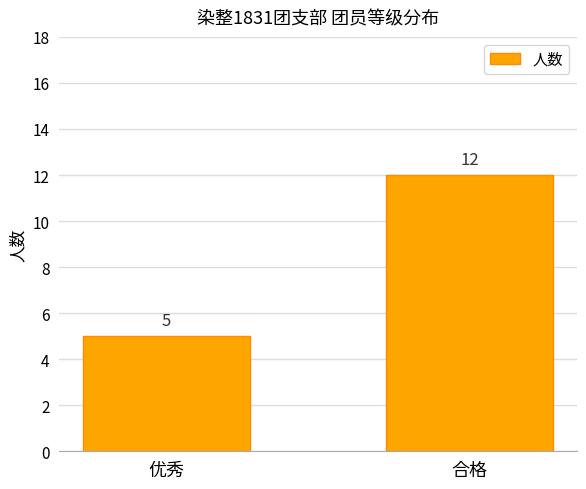

True or false: the data shows 1 at 优秀.

False